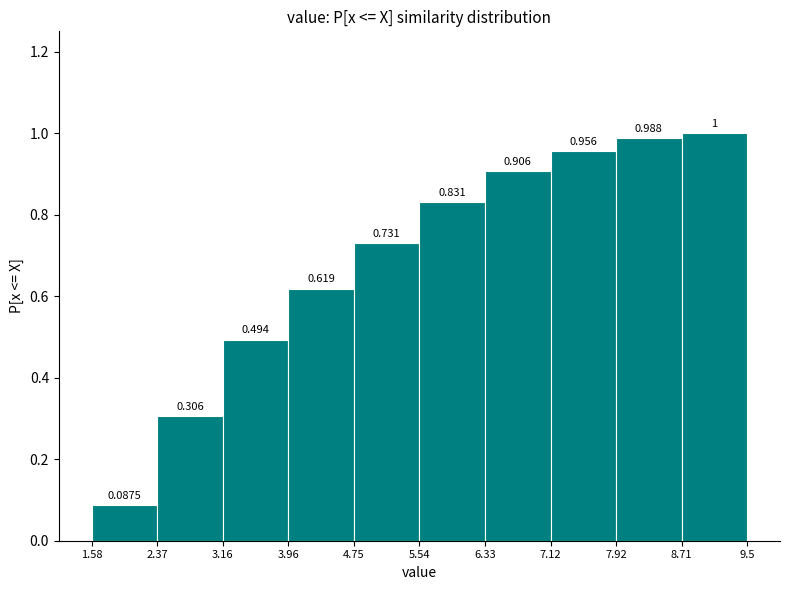

What is the height of the bar covering 3.16 to 3.96 on the x-axis?

0.4938